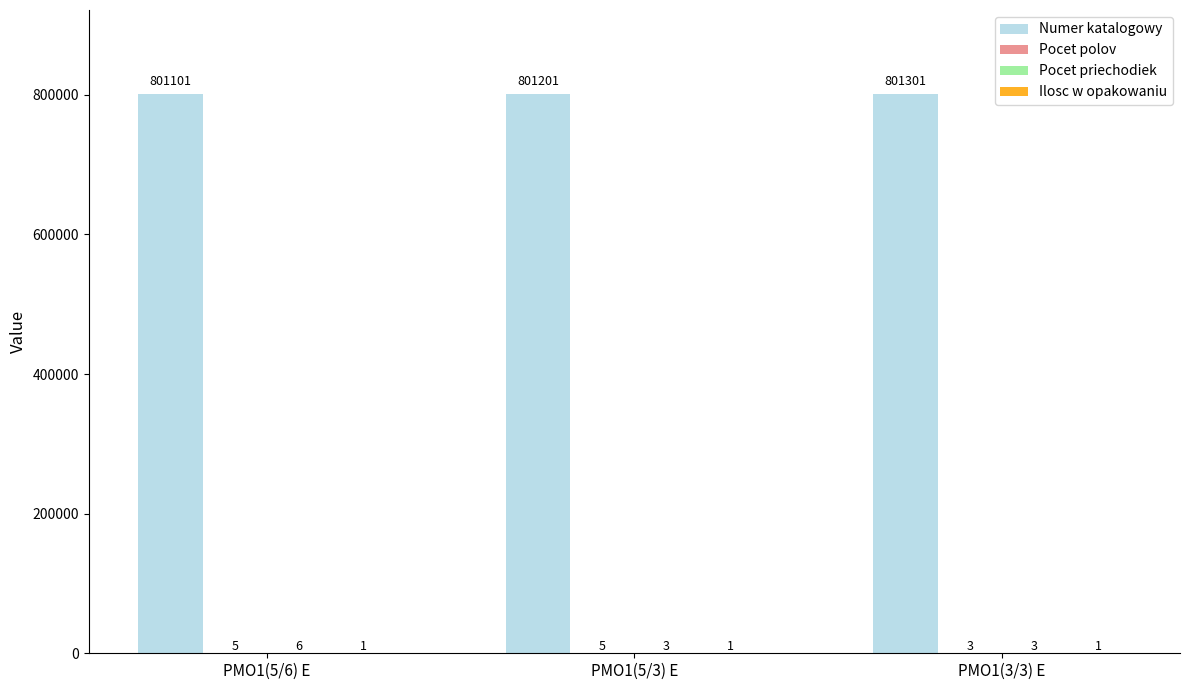

Which series has the largest range (max minus min)?

Numer katalogowy